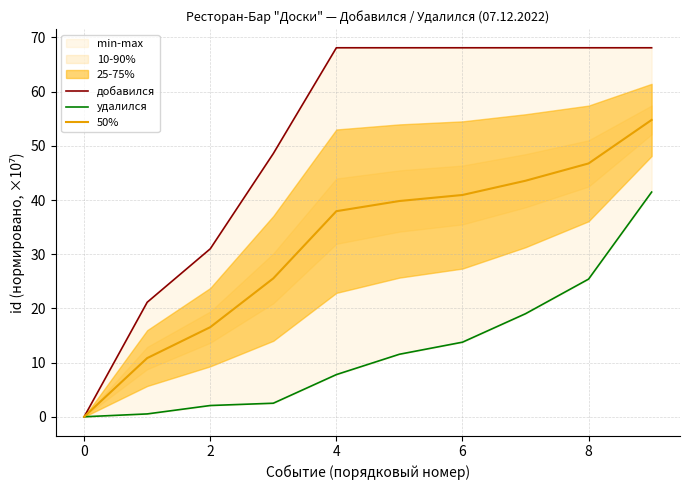

Is the value of удалился at 4 greater than the value of добавился at 6?

No